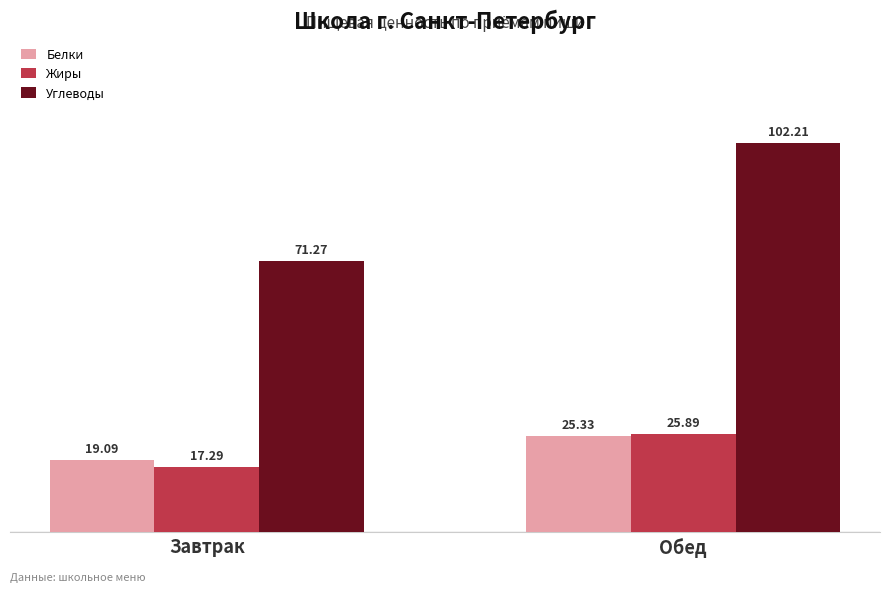

What is the value of the Белки bar at the 2nd from the left?

25.3